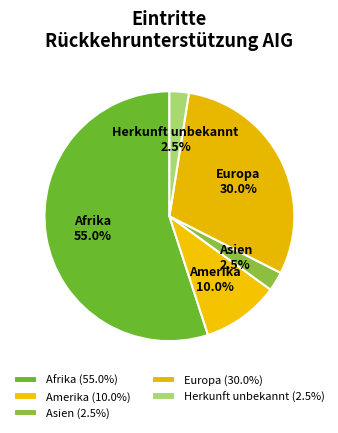

To the nearest percent, what is the difference between the largest and smallest slice percentages?

52%